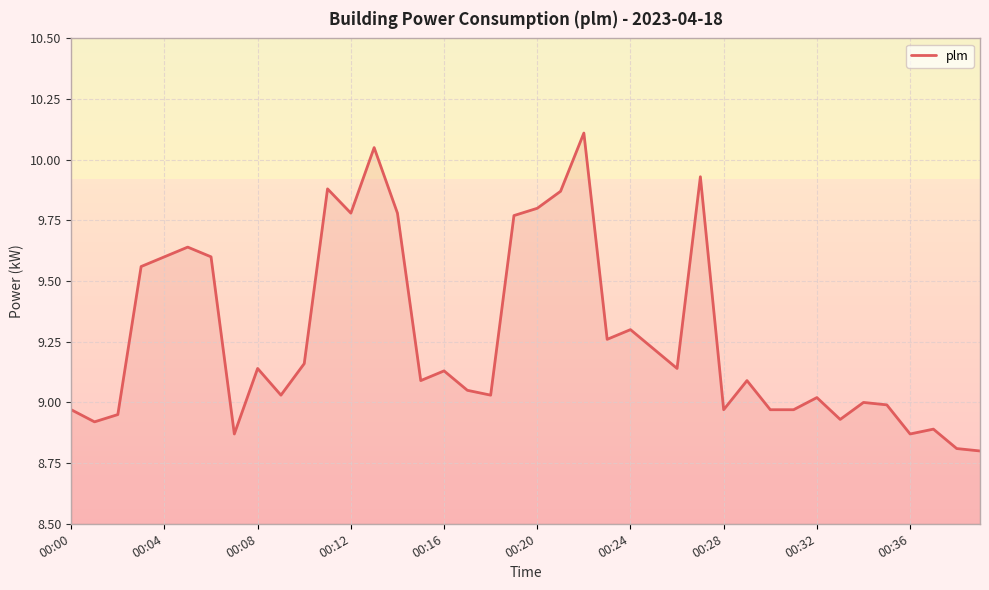

True or false: plm has a value of 6.0 at 00:28.

False